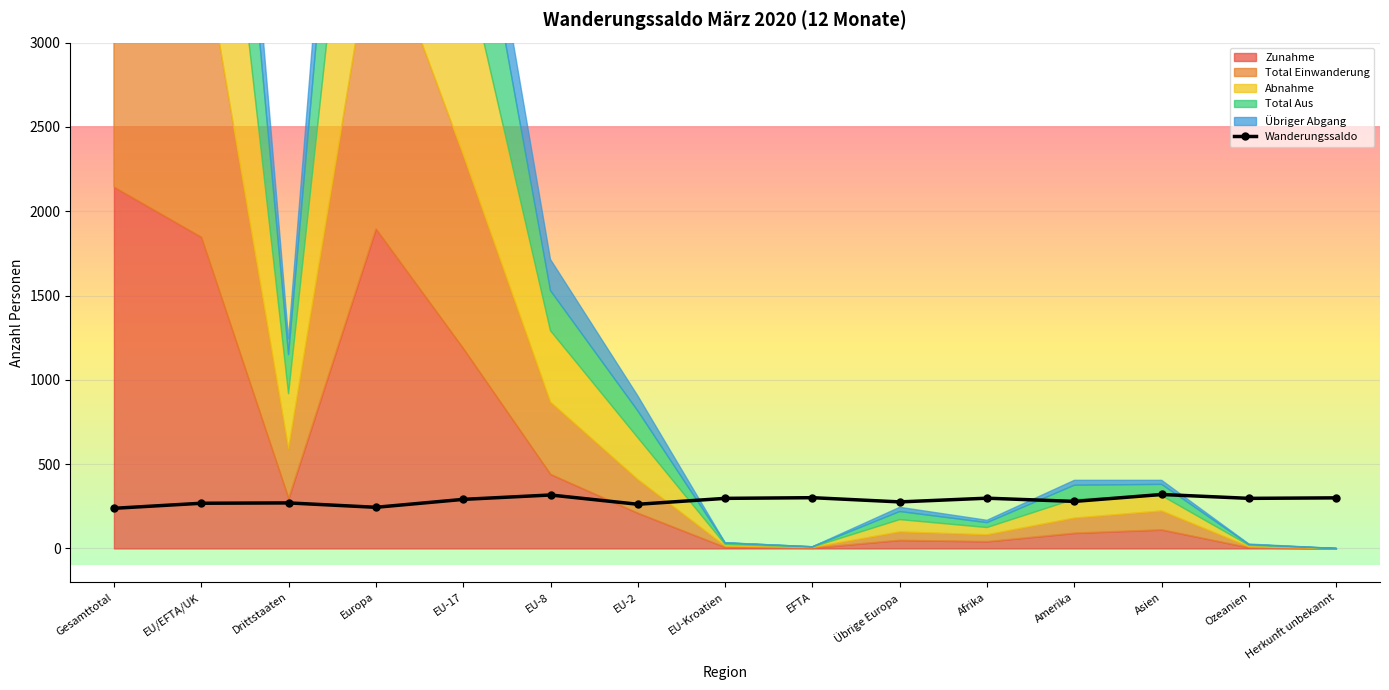

The value of Wanderungssaldo at EU-8 is 317. True or false?

True